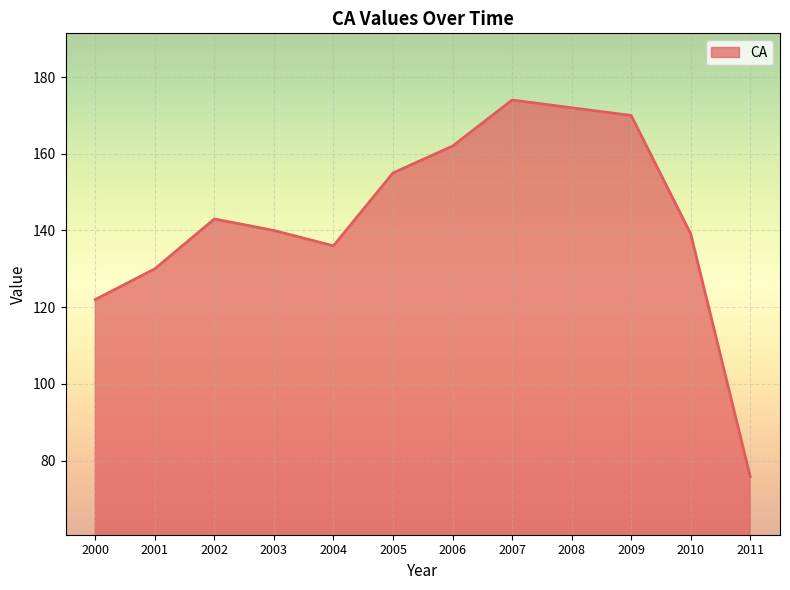

What is the maximum value shown in the chart?

174.0